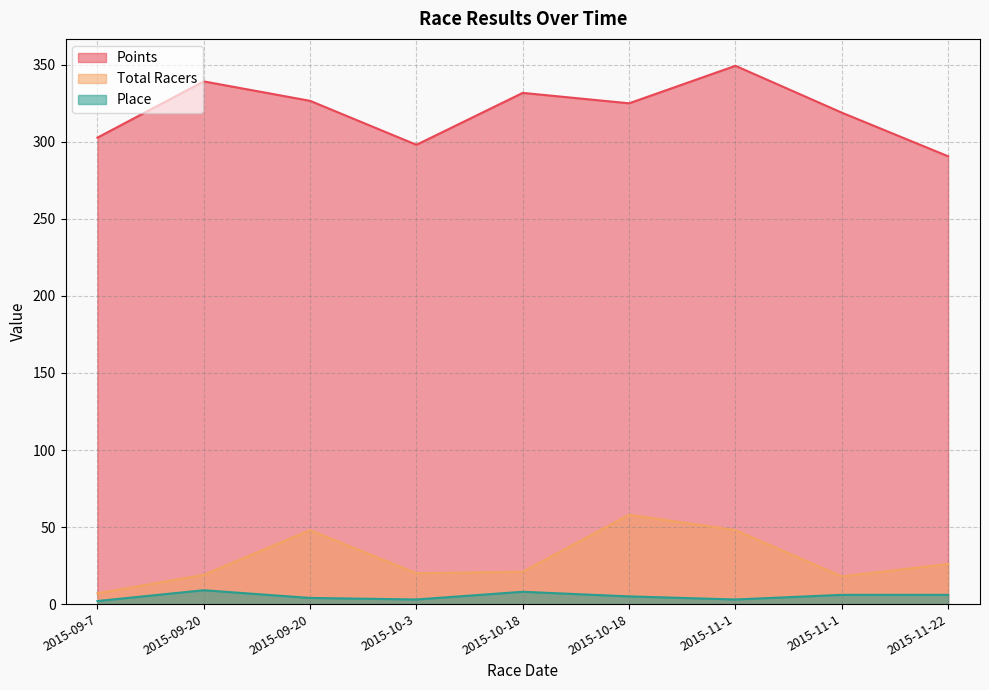

In Place, how many points are lower than both neighbors (excluding endpoints)?

2